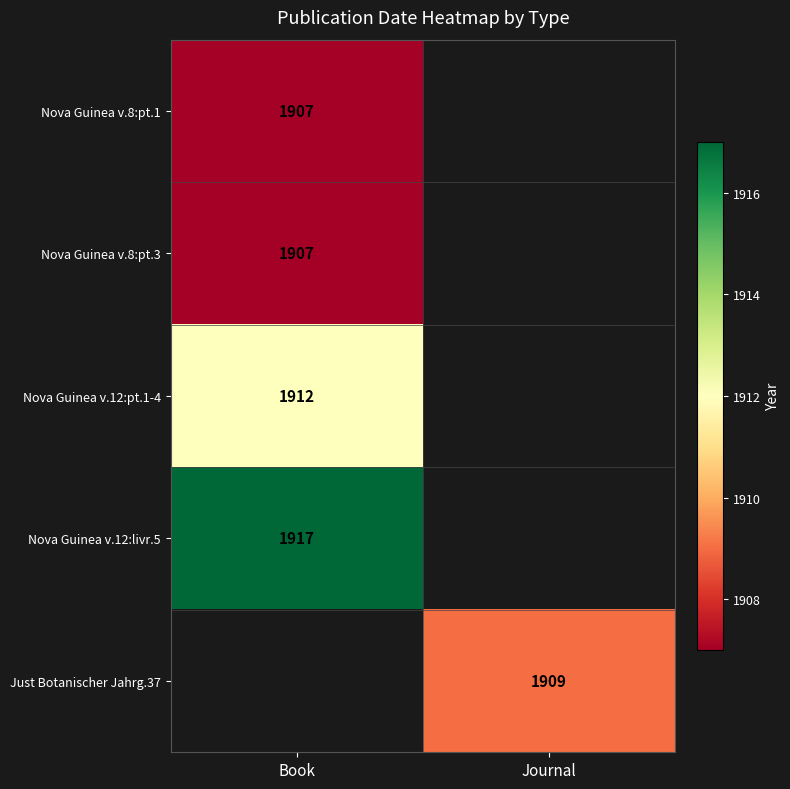

What is the greatest value displayed?

1917.0